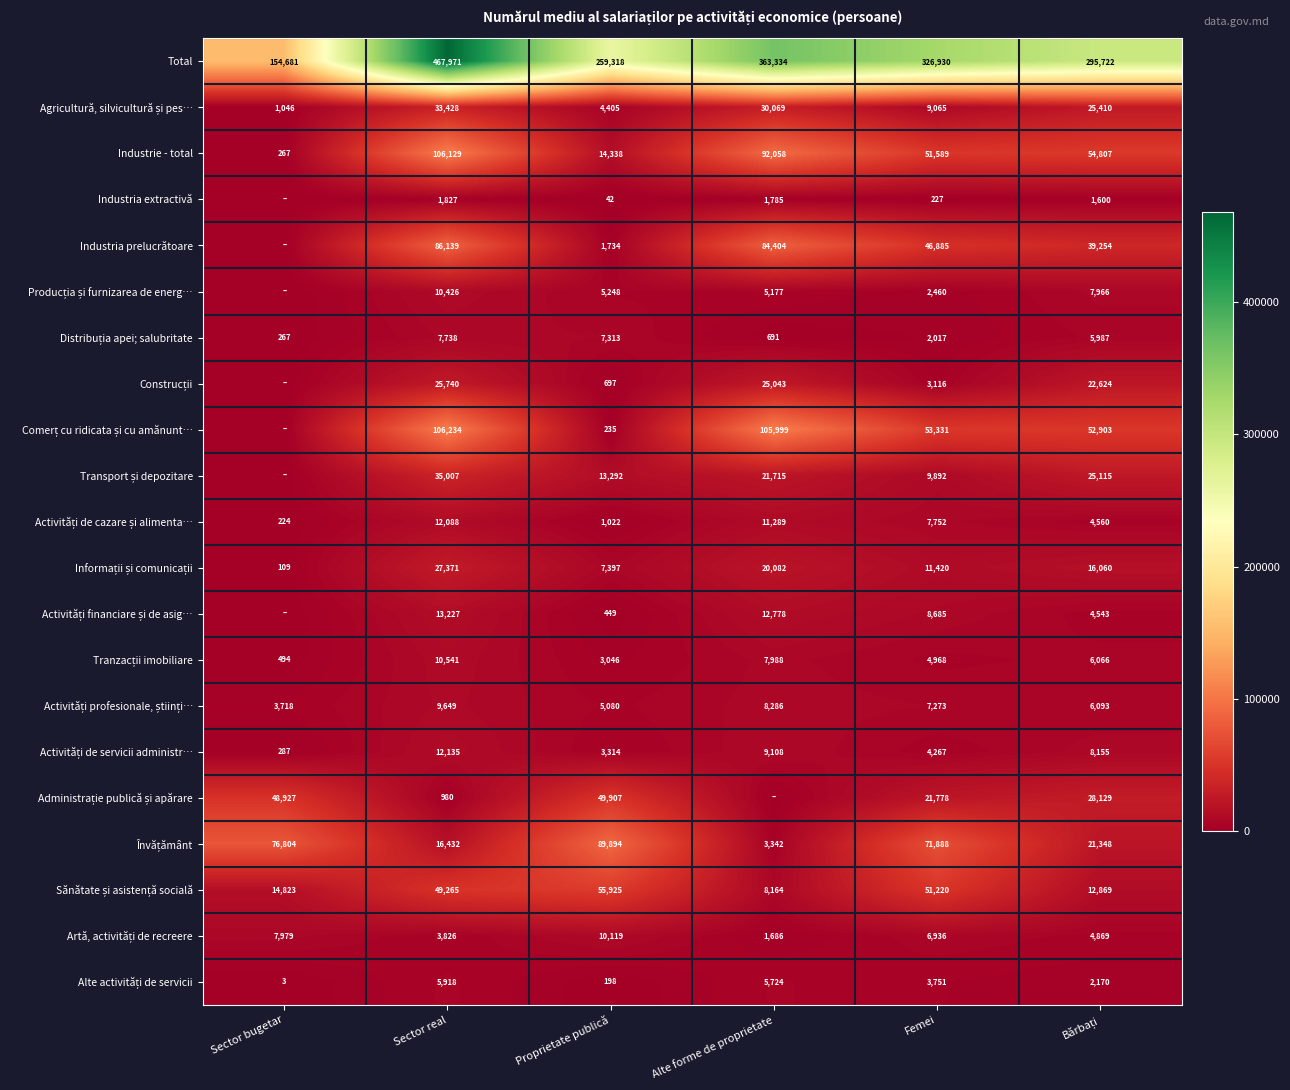

What is the difference between the maximum and second lowest values in the Industrie - total series?

91791